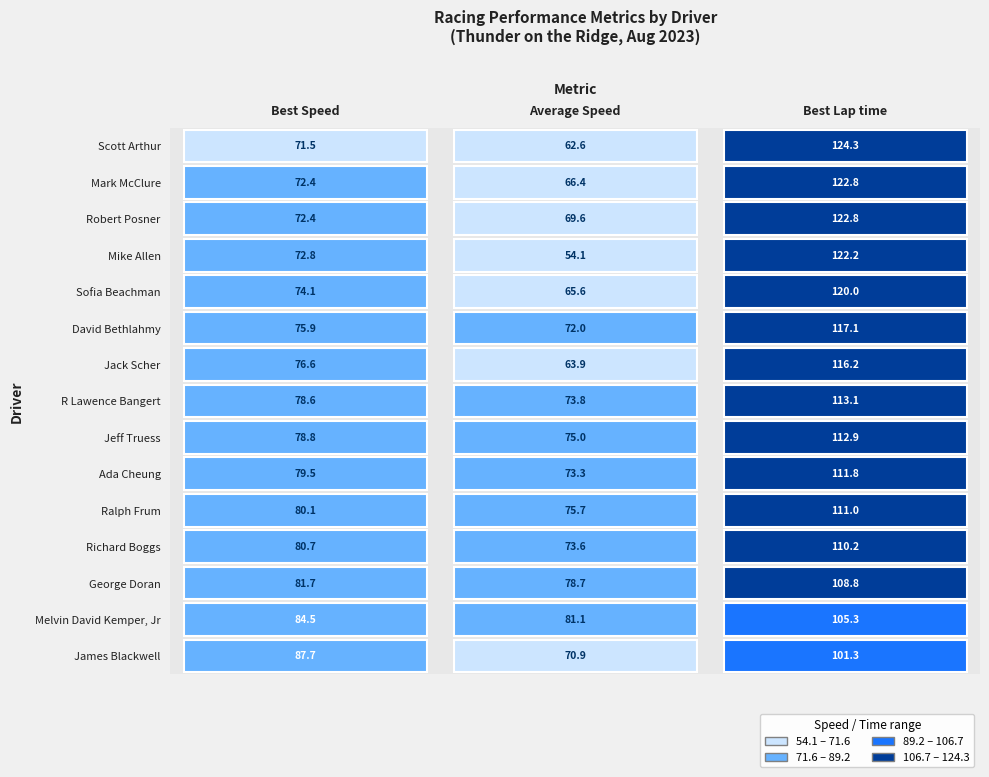

What is the average value of the Scott Arthur series?

86.1